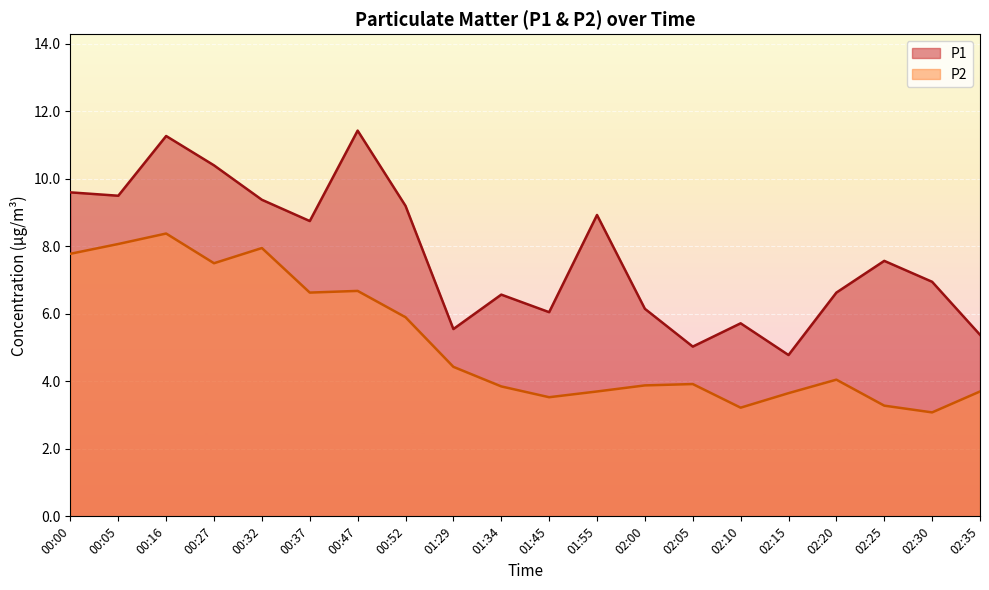

At which category does the chart reach its minimum across all series?

02:30